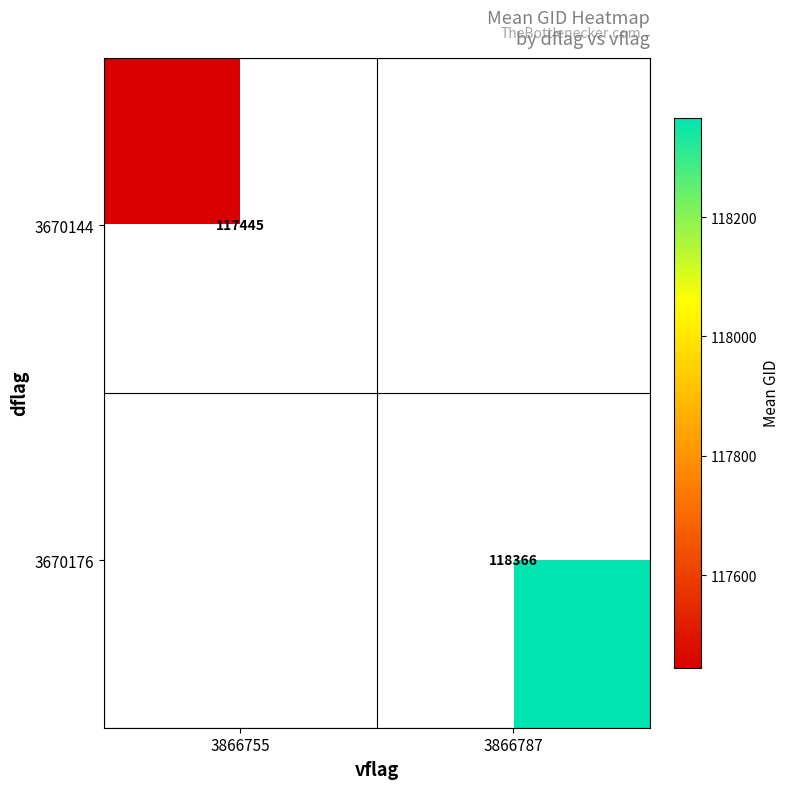

Is the value of 3670144 at 3866755 greater than the value of 3670176 at 3866787?

No